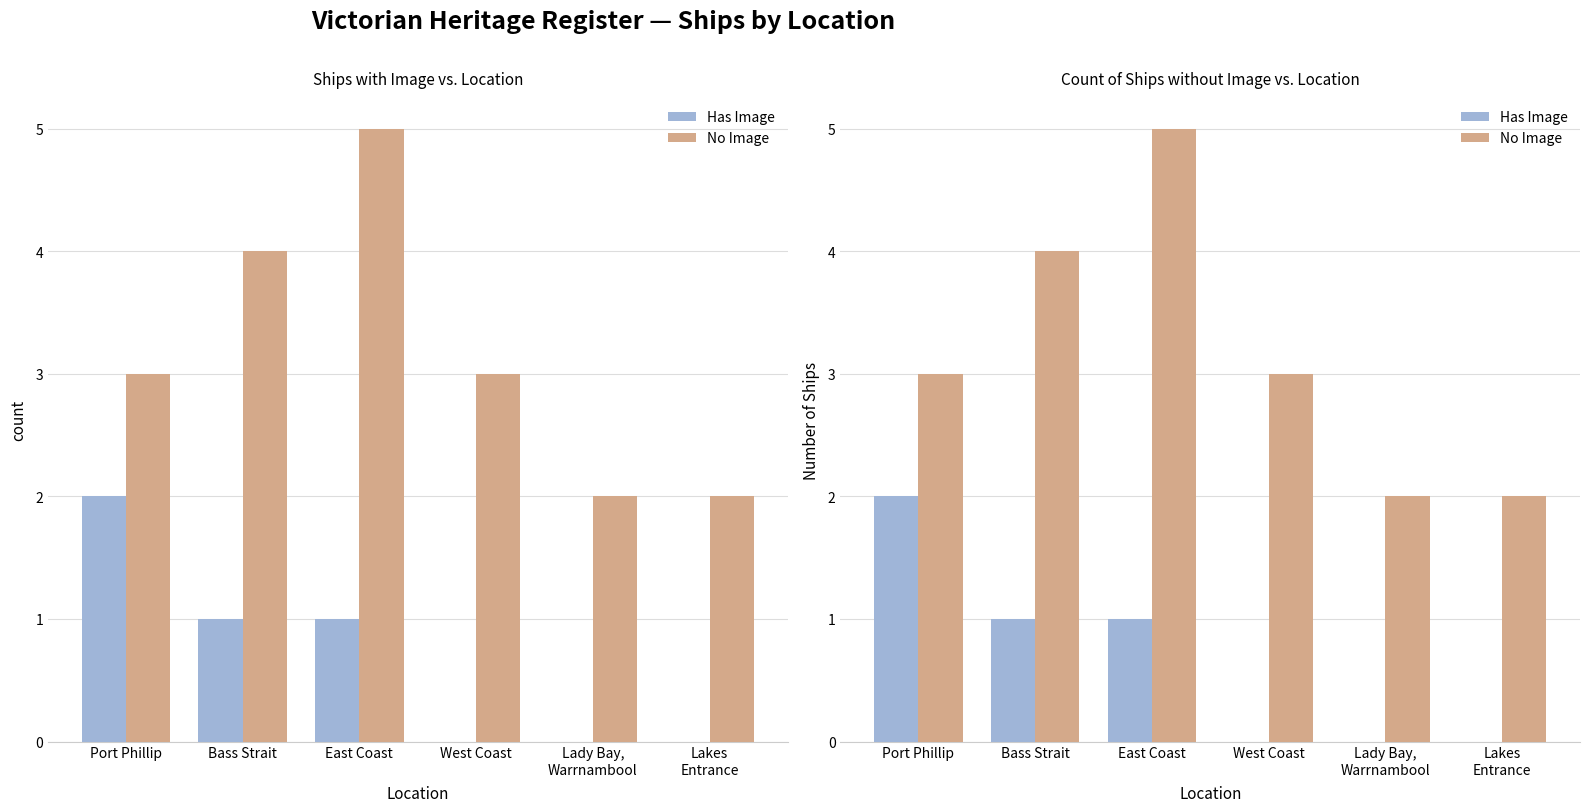

Which has a higher value, East Coast or Bass Strait?

East Coast